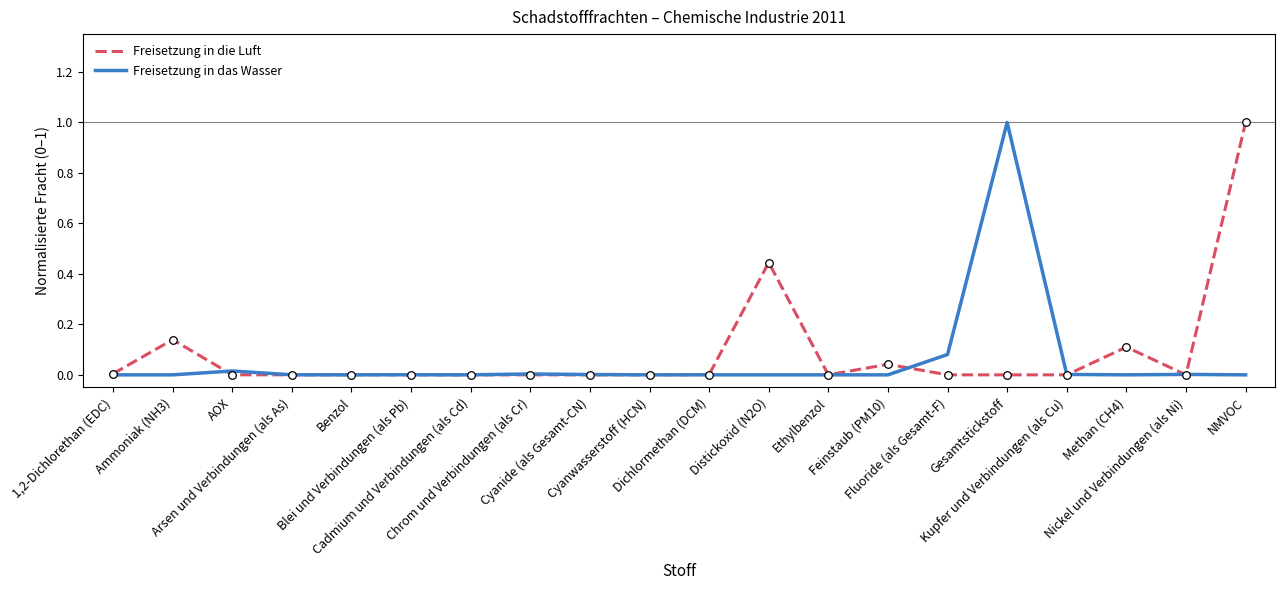

What is the maximum value for Freisetzung in das Wasser?

1.0